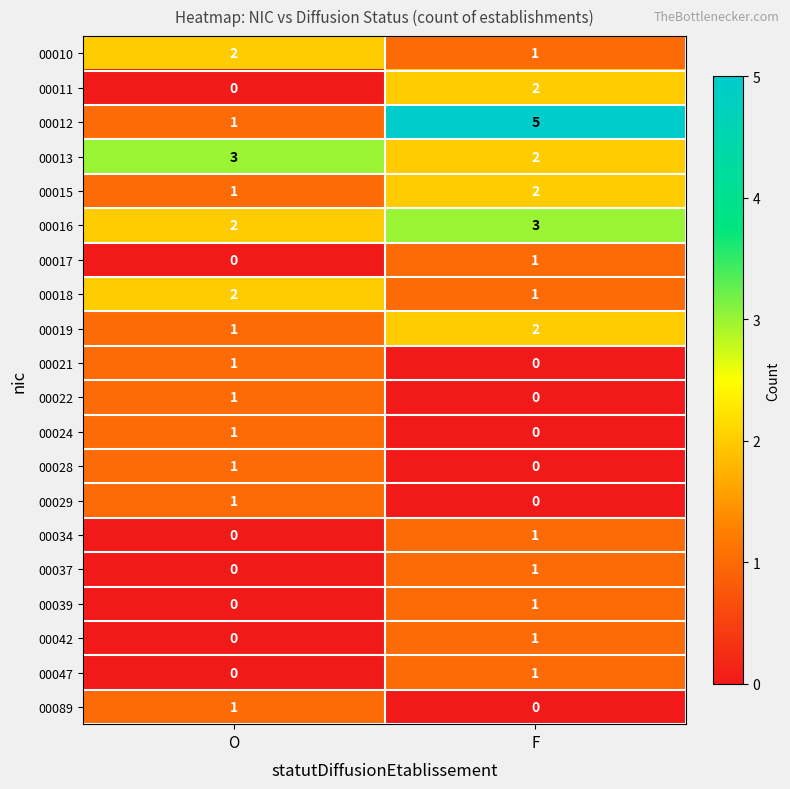

True or false: 00089 has a value of 2 at O.

False